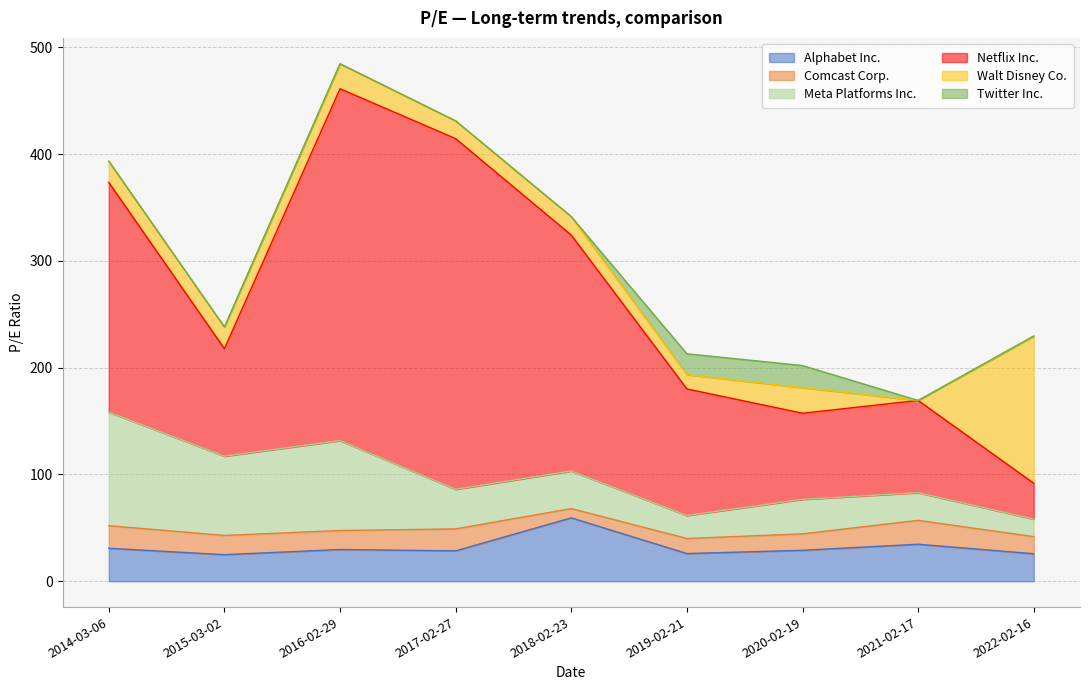

How many values in the Comcast Corp. series are below 17?

4